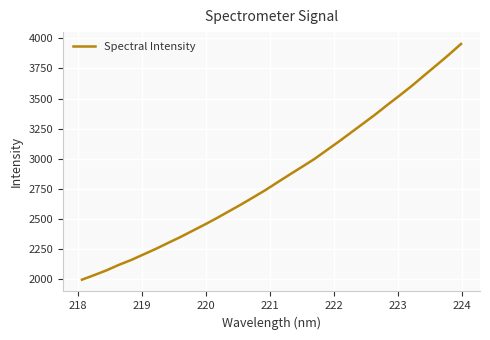

What is the minimum value shown in the chart?

1991.7